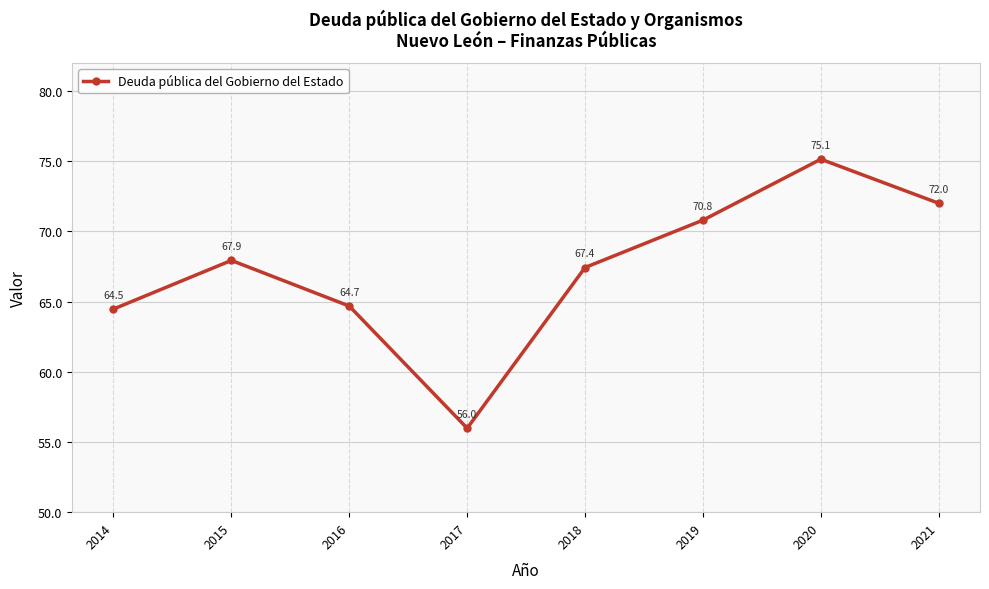

True or false: there are more than 2 points higher than both neighbors.

False